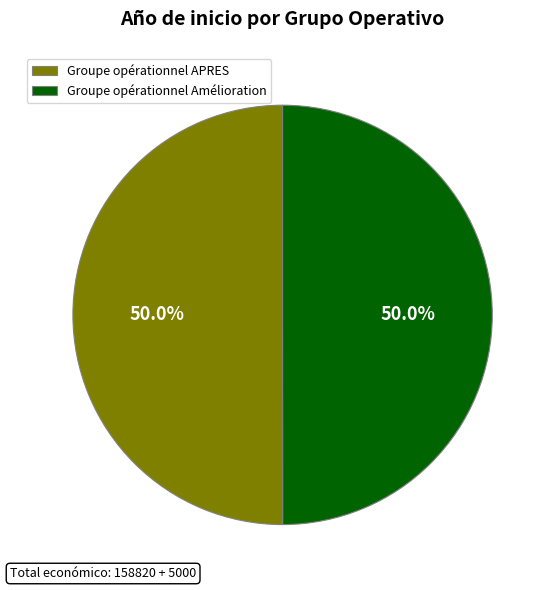

Is it true that Groupe opérationnel APRES is 50% of the pie?

True